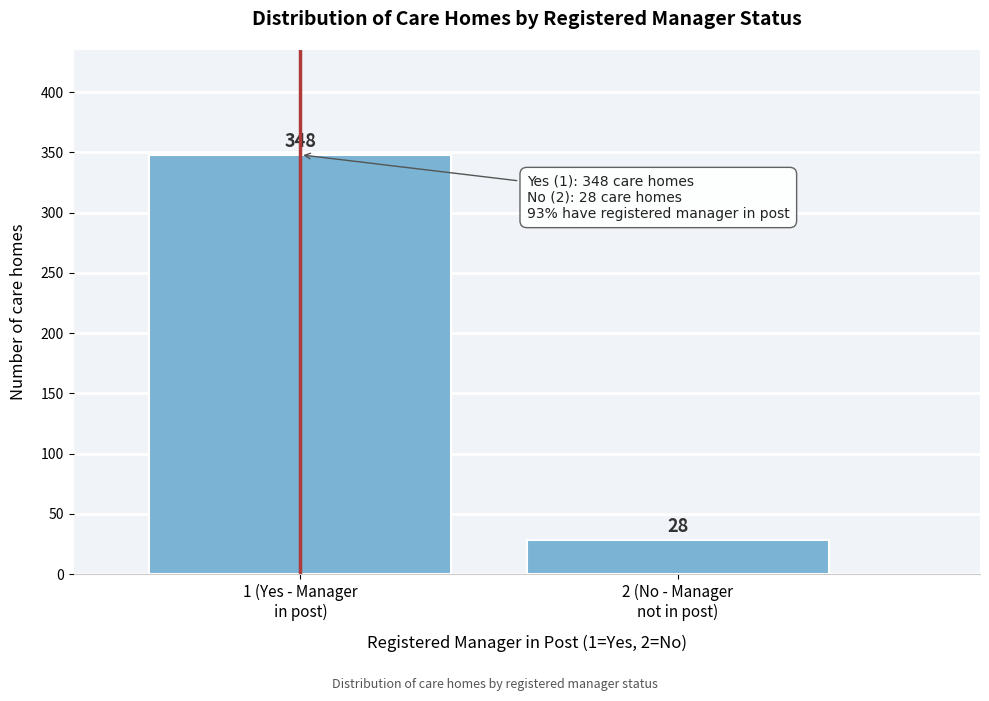

Reading left to right, extract all data points from this chart.

348	28